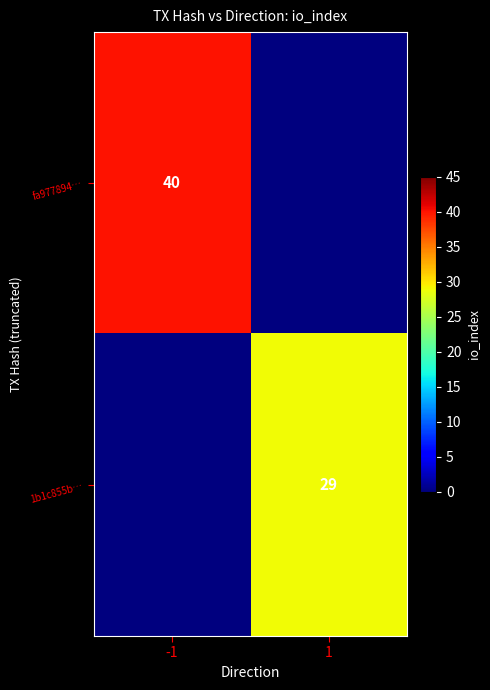

Is it true that 1b1c855b… equals 49 at 1?

False